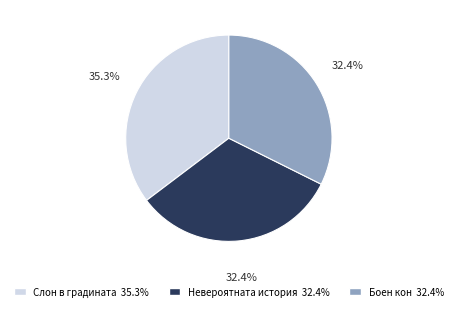

Does any single category account for the majority?

No